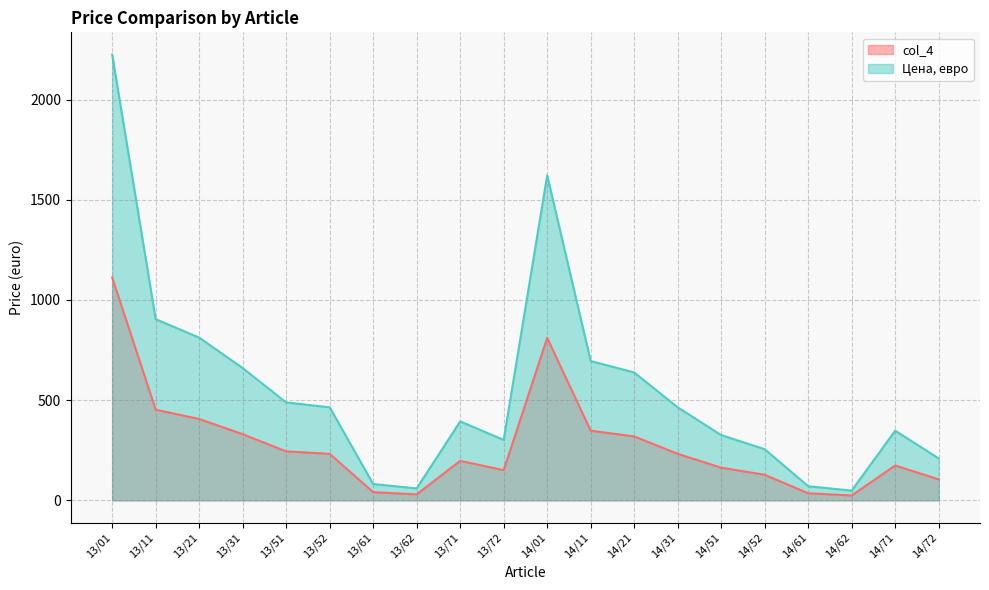

How many lines are shown in the chart?

2